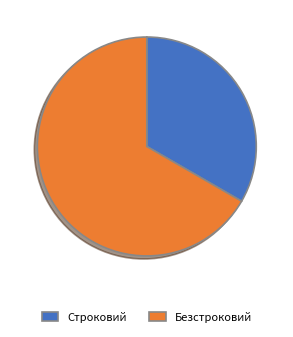

Is there a majority slice in this chart?

Yes